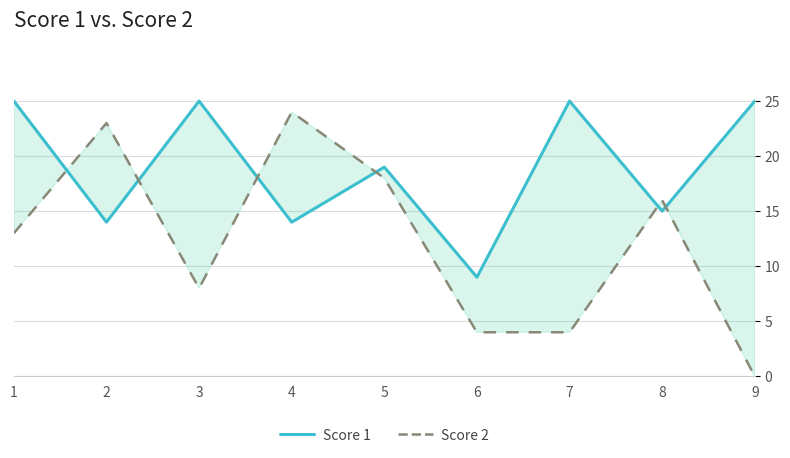

True or false: Score 2 has more than 2 points higher than both neighbors.

True